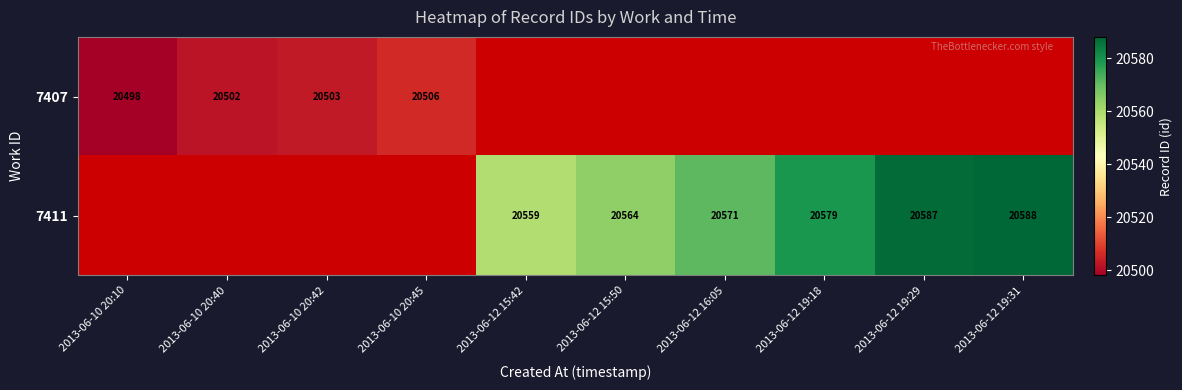

What is the maximum value shown in the chart?

20588.0